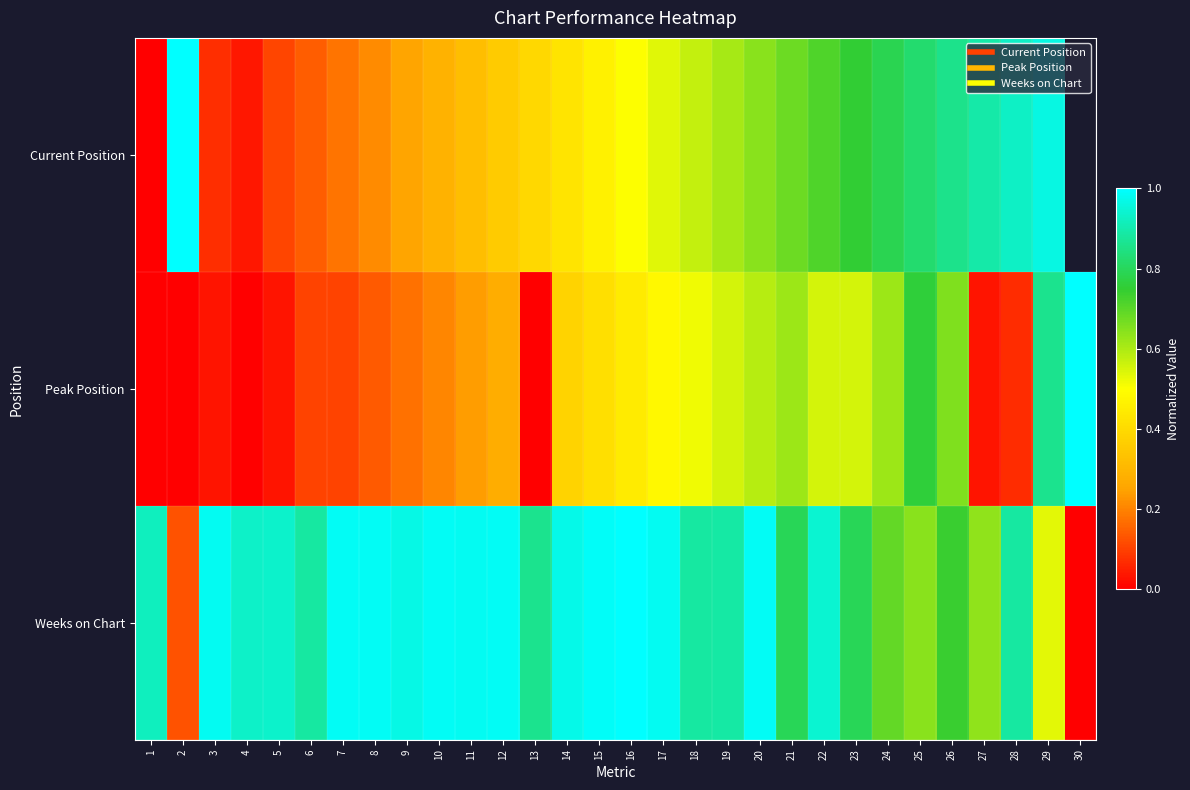

Where is Weeks on Chart nearest to the value 0?

30